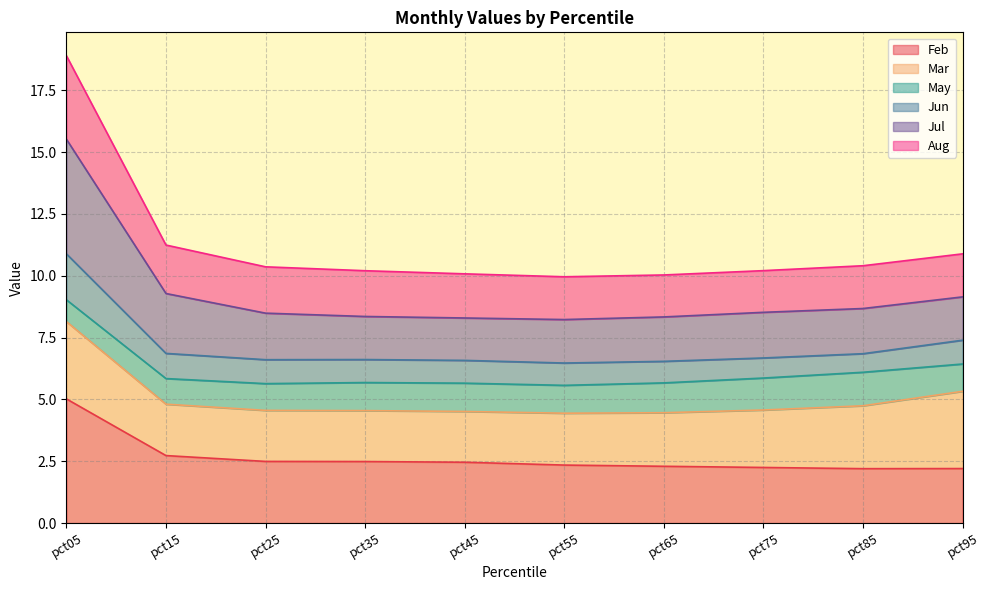

What is the maximum value for Feb?

5.0